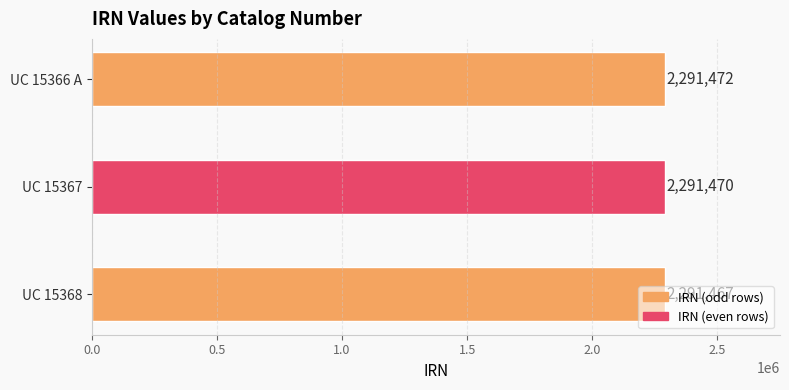

What is the greatest value displayed?

2291472